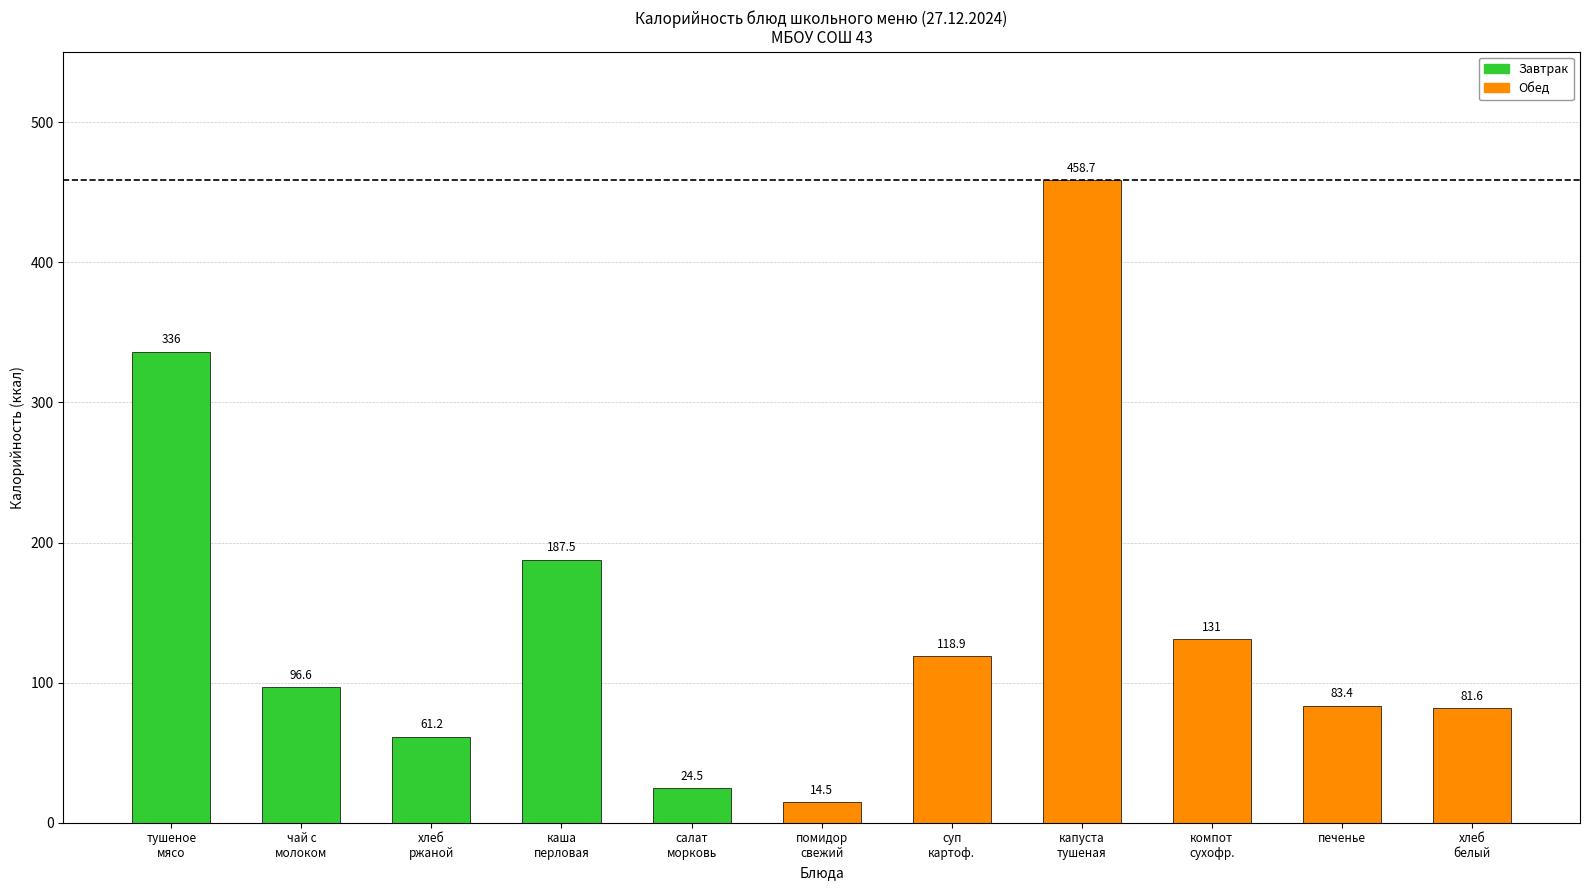

At which category does the chart reach its peak across all series?

капуста
тушеная